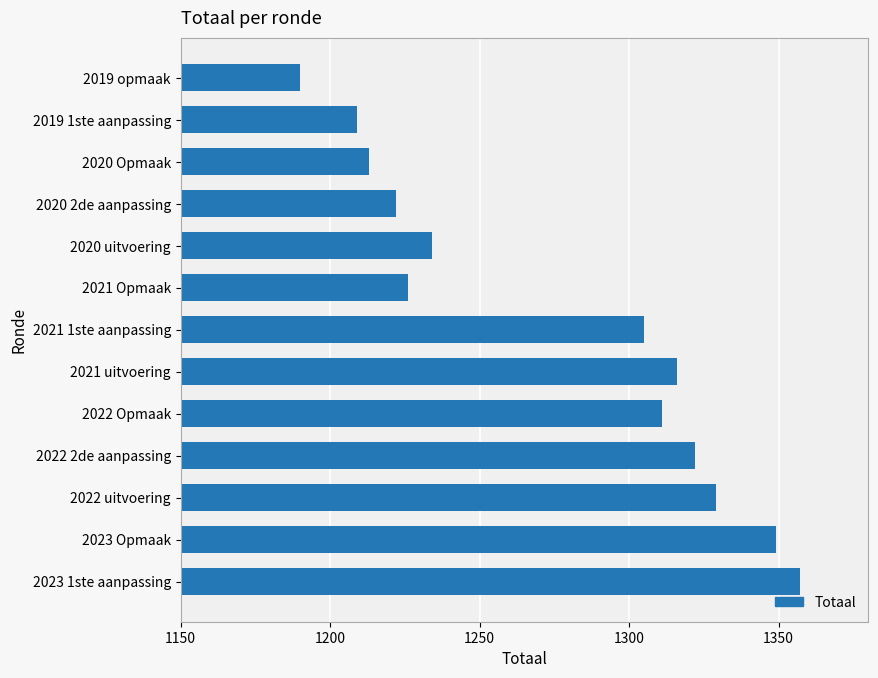

Is it true that the value at 2021 Opmaak is 1226?

True